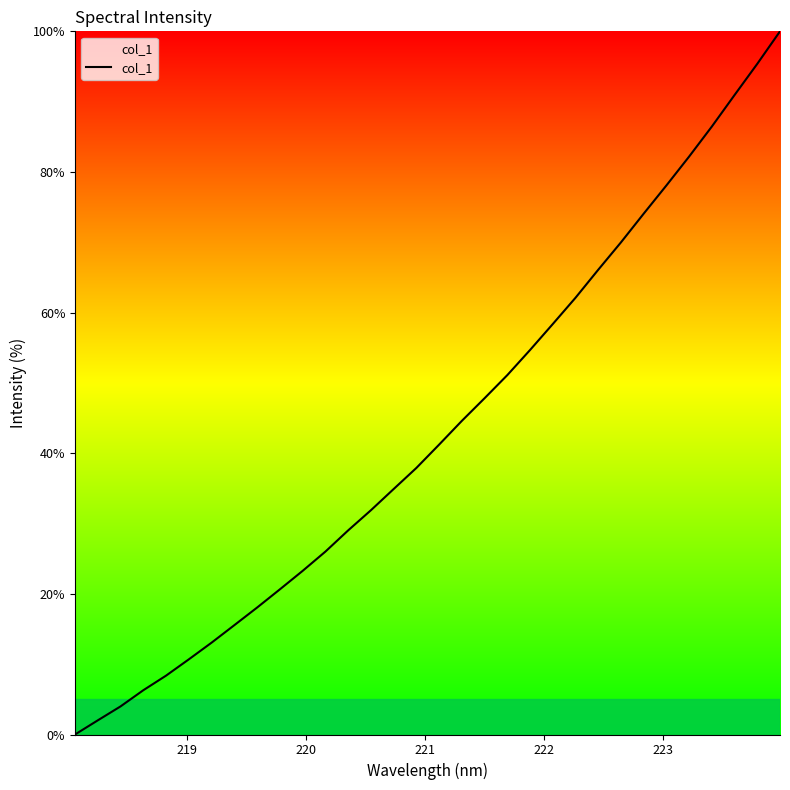

Is this an area chart (filled region under the line)?

No